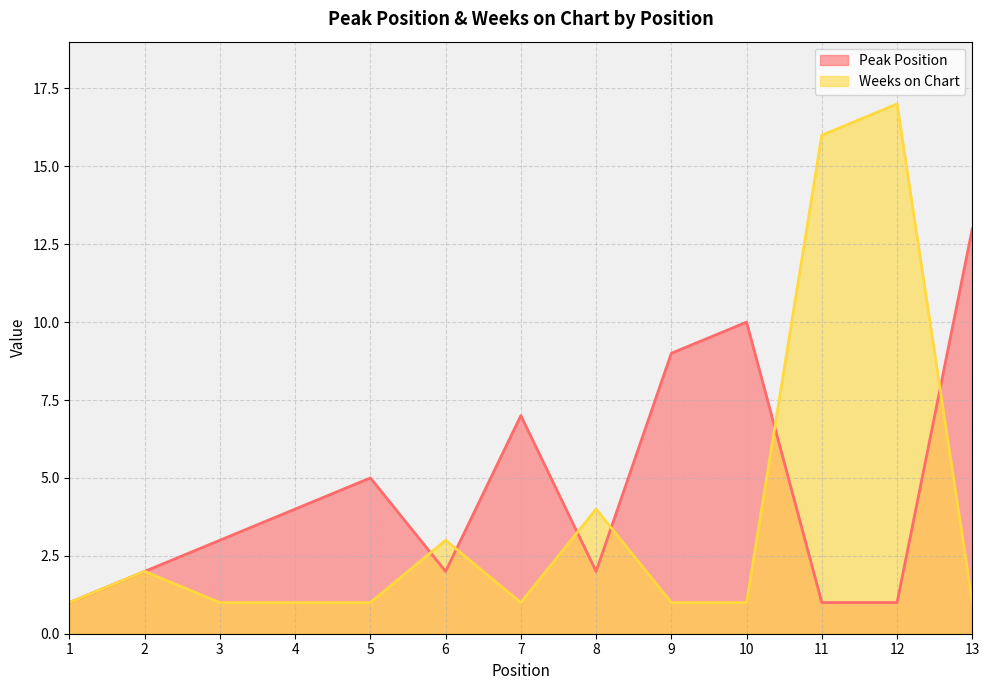

What is the value of the Peak Position point at the 3rd from the left?

3